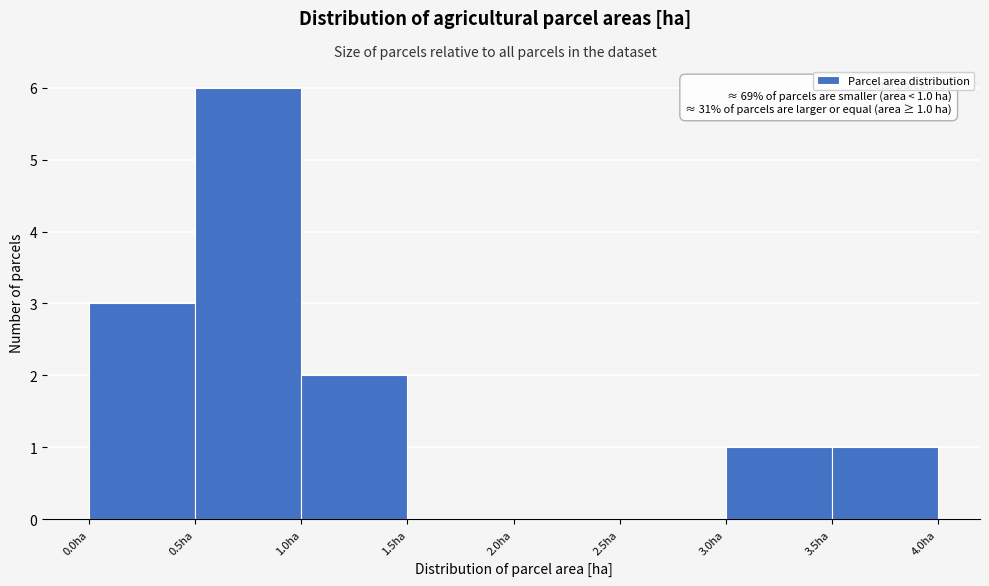

Which range on the x-axis has the tallest bar?

0.5 to 1.0